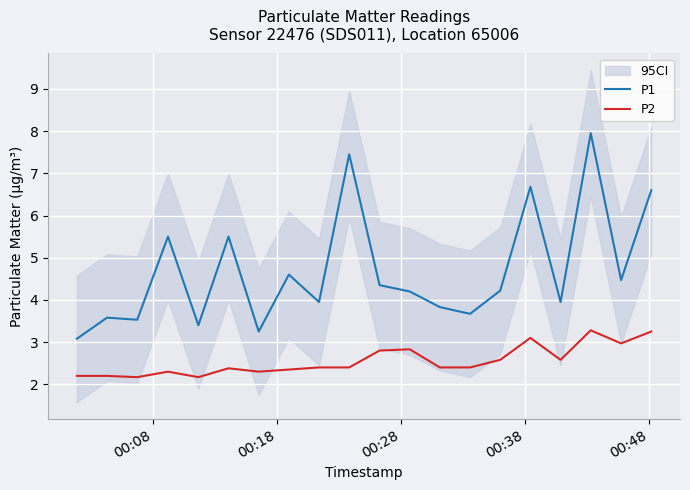

True or false: P1 and P2 cross at least once.

False